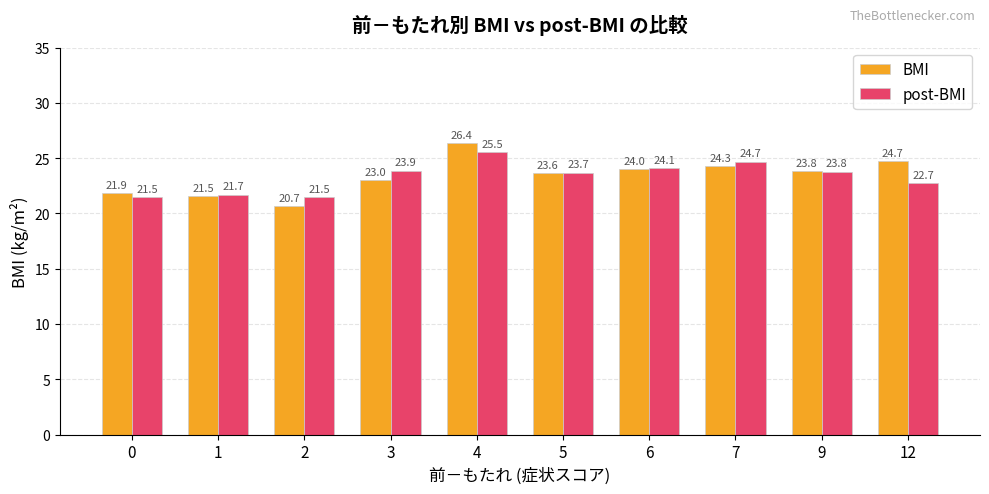

Which category has the lowest value in the post-BMI series?

2